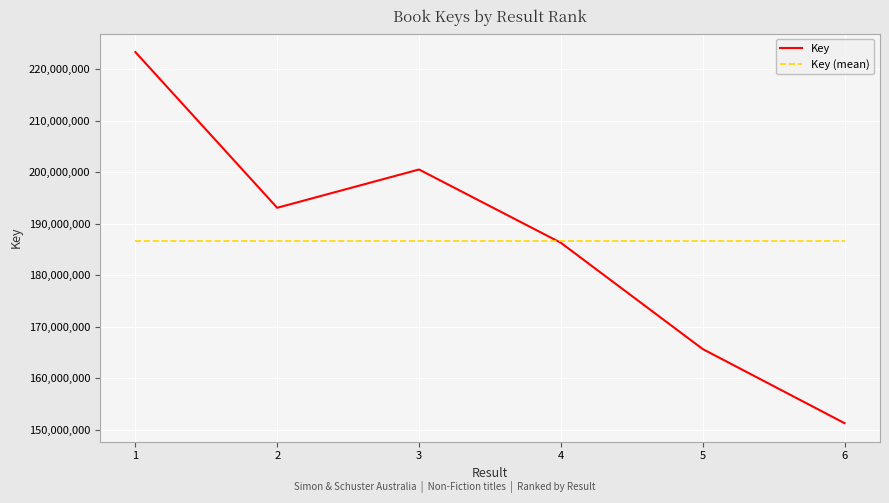

How many lines are shown in the chart?

2